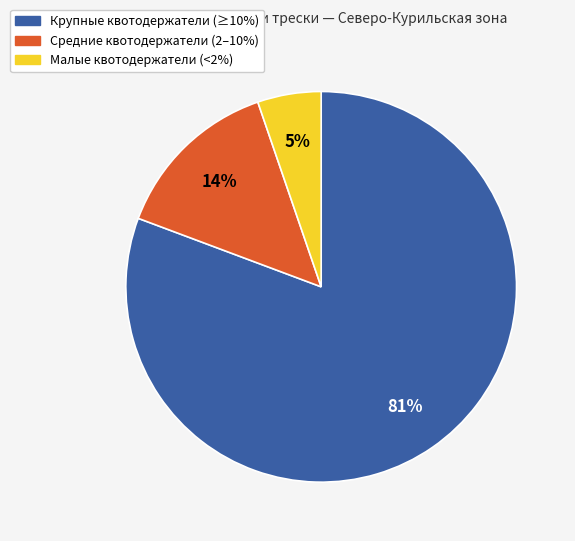

Which slice is the smallest?

Малые квотодержатели (<2%)